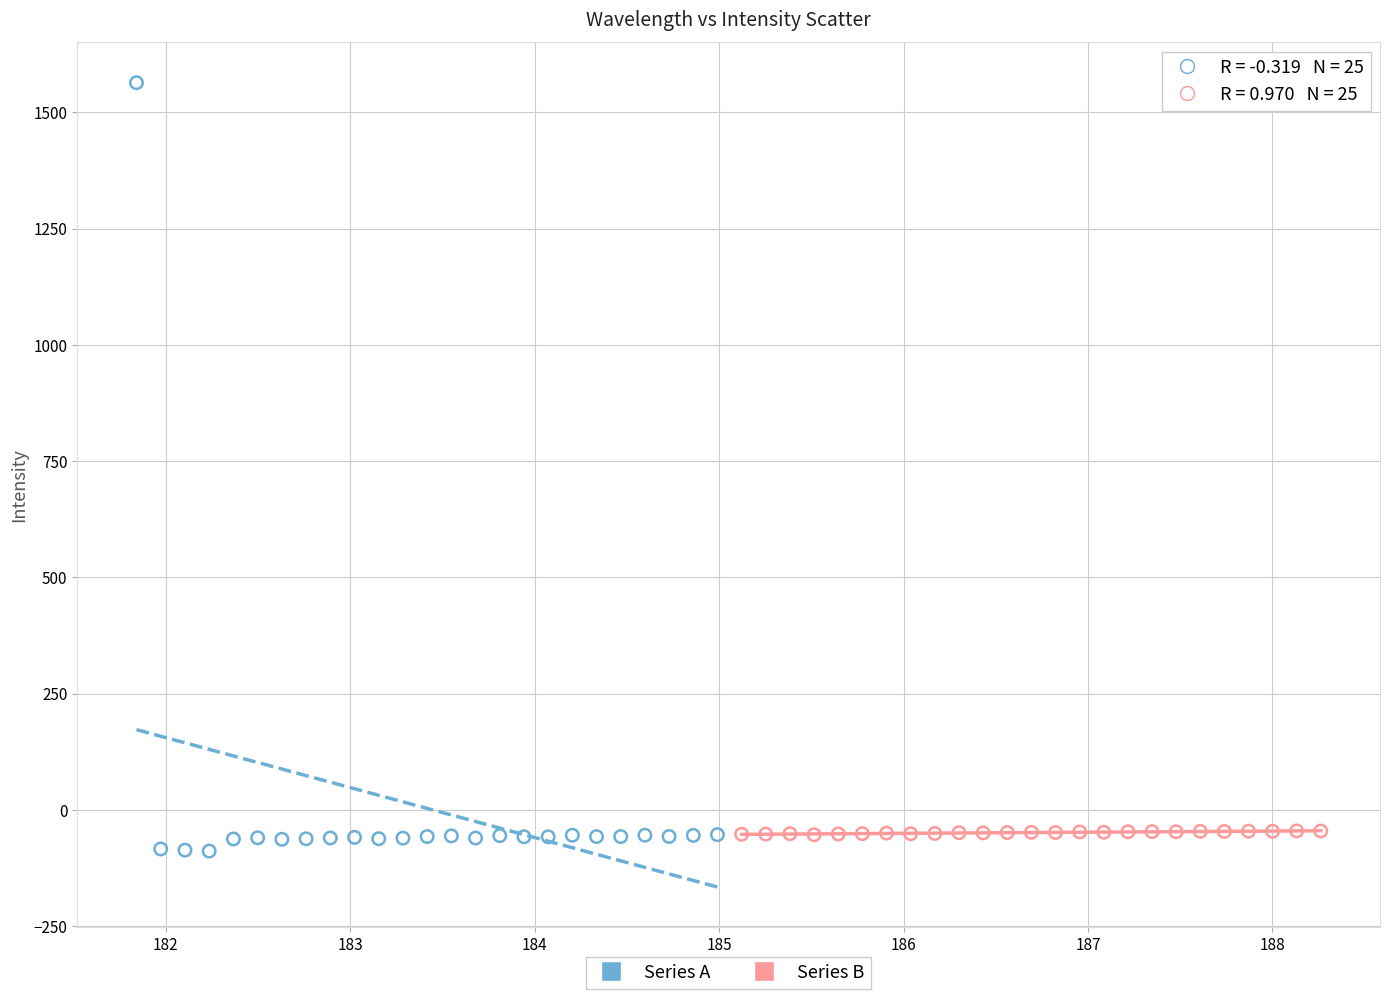

Which series contains the highest Y value?

Series A